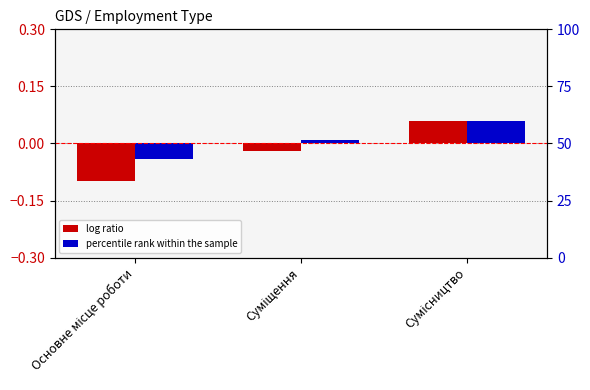

At which label does log ratio reach its minimum?

Основне місце роботи